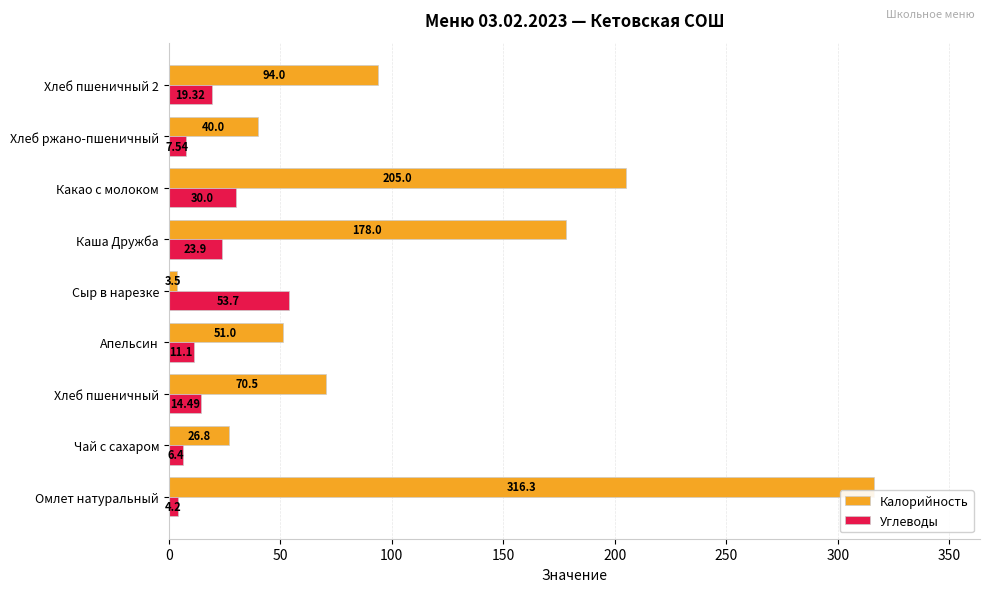

What is the total value across all series at Апельсин?

62.1